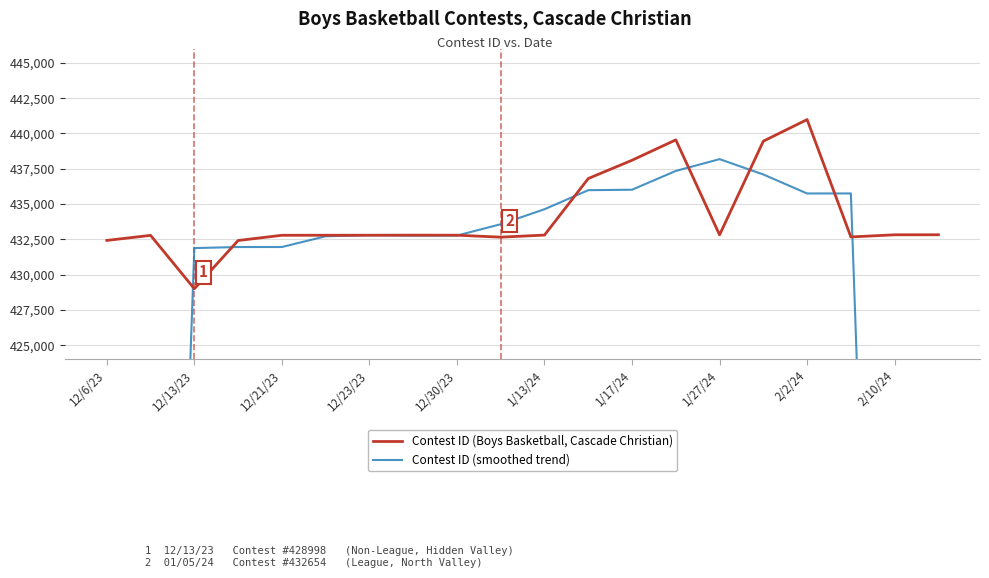

What is the maximum value for Contest ID (Boys Basketball, Cascade Christian)?

440983